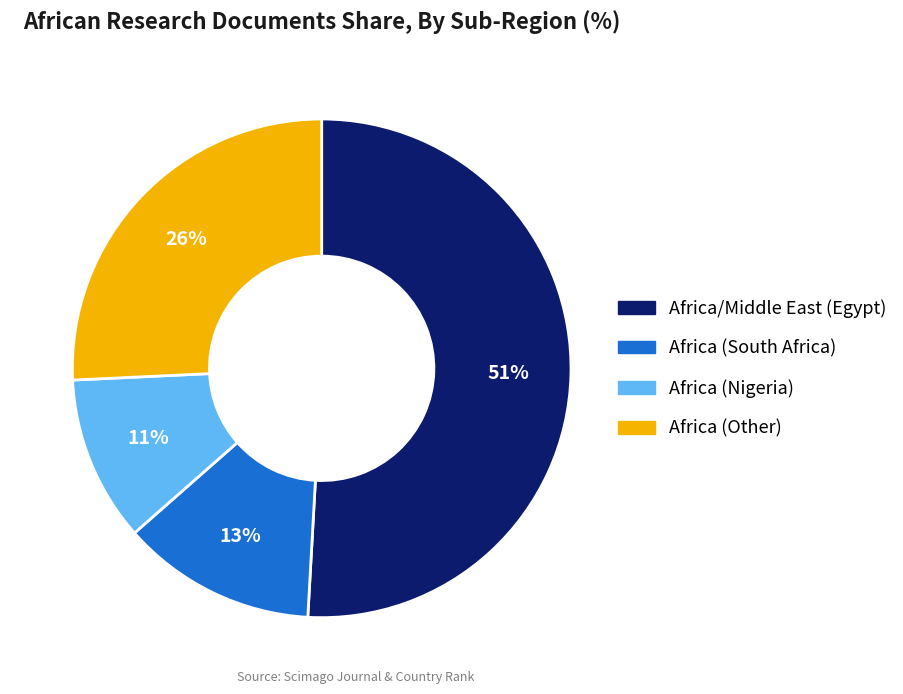

Does Africa (Nigeria) account for over 50% of the chart?

No